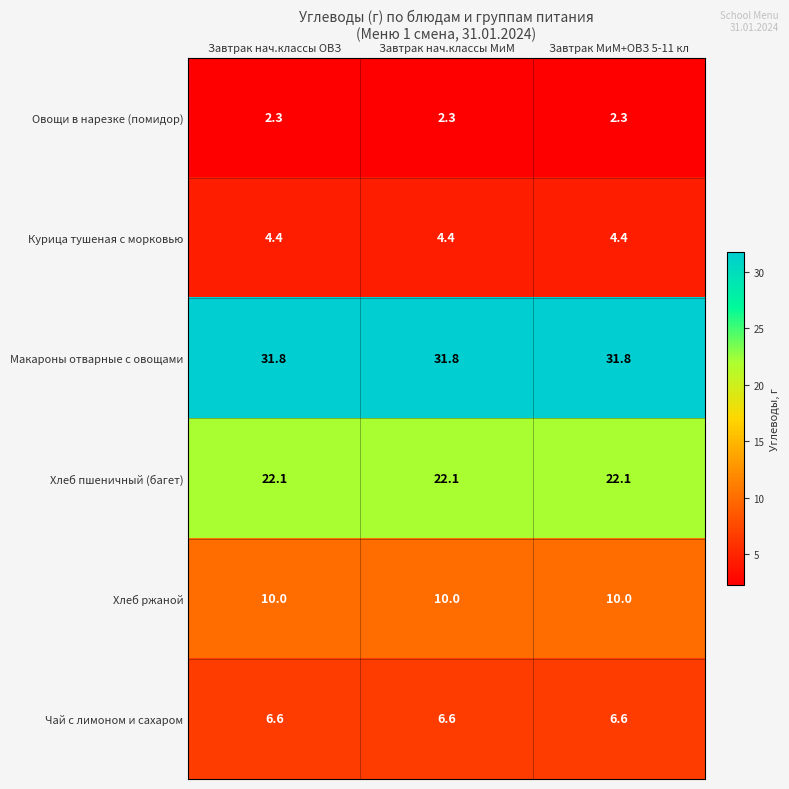

What is the approximate value of Чай с лимоном и сахаром at Завтрак нач.классы МиМ?

6.6